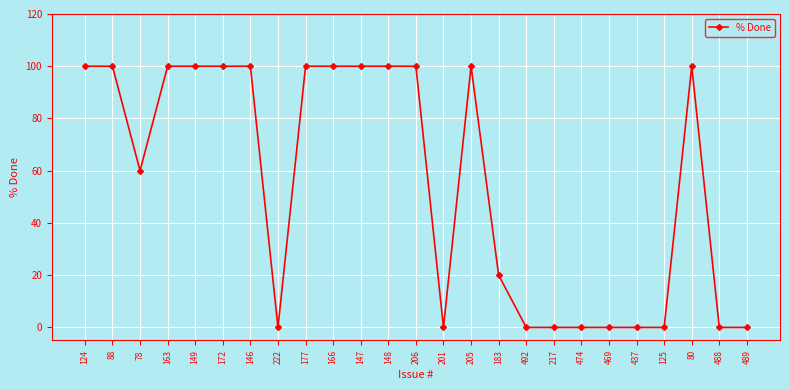

Reading right to left, list all the values displayed in this chart.

0	0	100	0	0	0	0	0	0	20	100	0	100	100	100	100	100	0	100	100	100	100	60	100	100